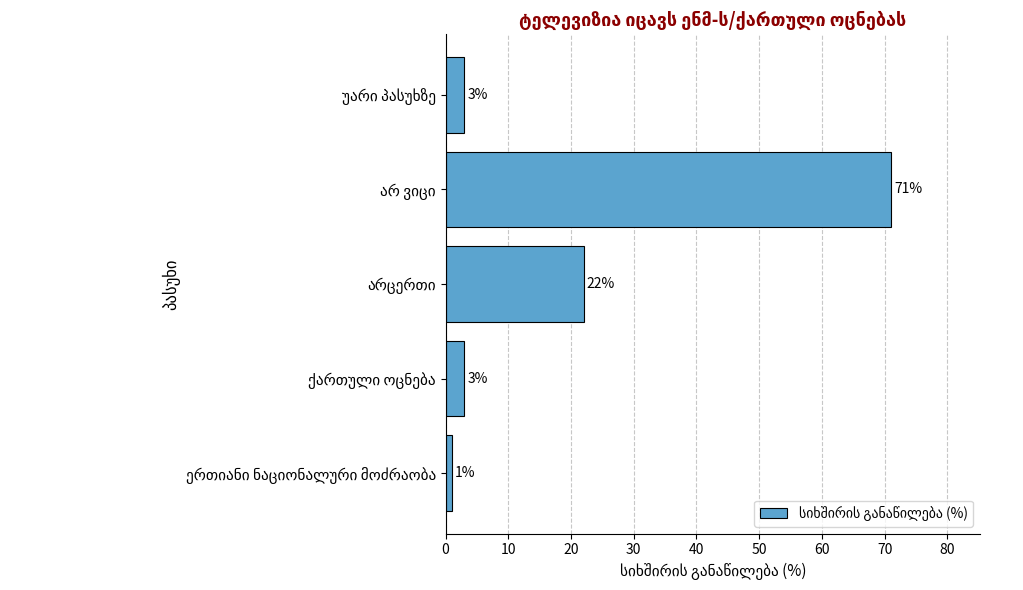

What is the smallest value displayed?

1